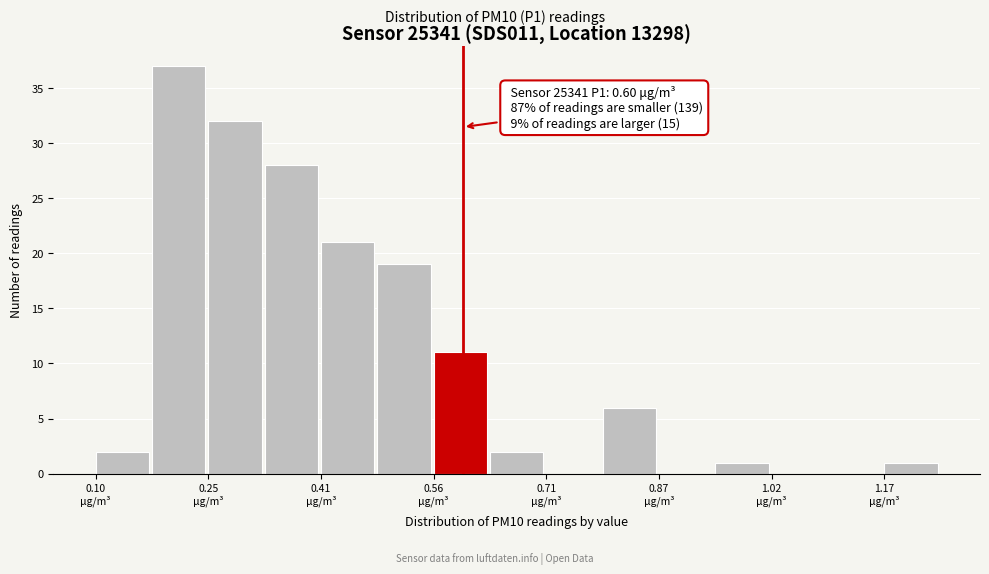

Read against the x-axis, roughly where is the centre of the tallest bar?

0.22